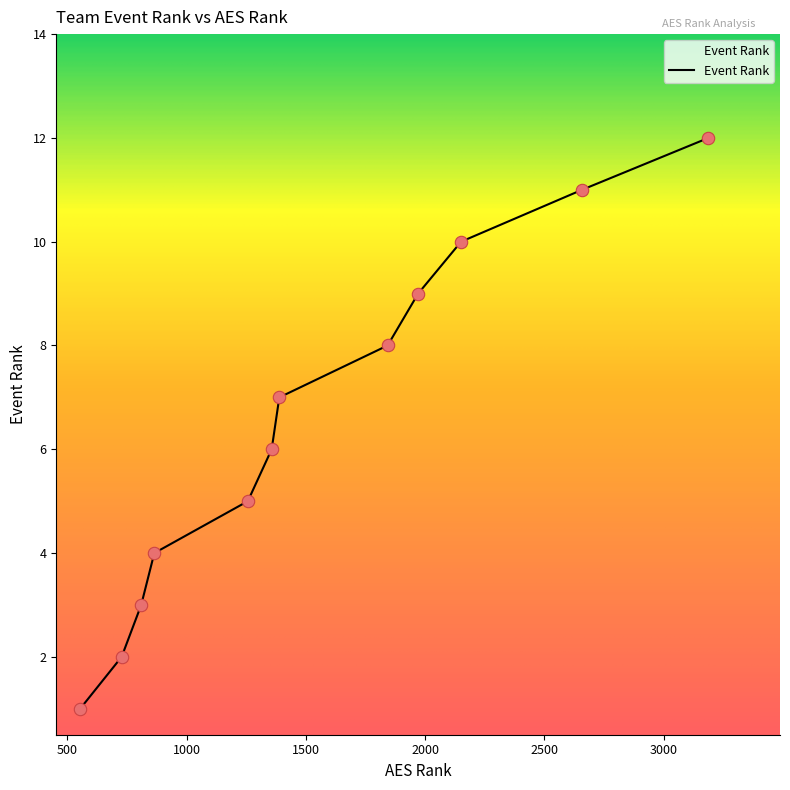

What is the greatest value displayed?

12